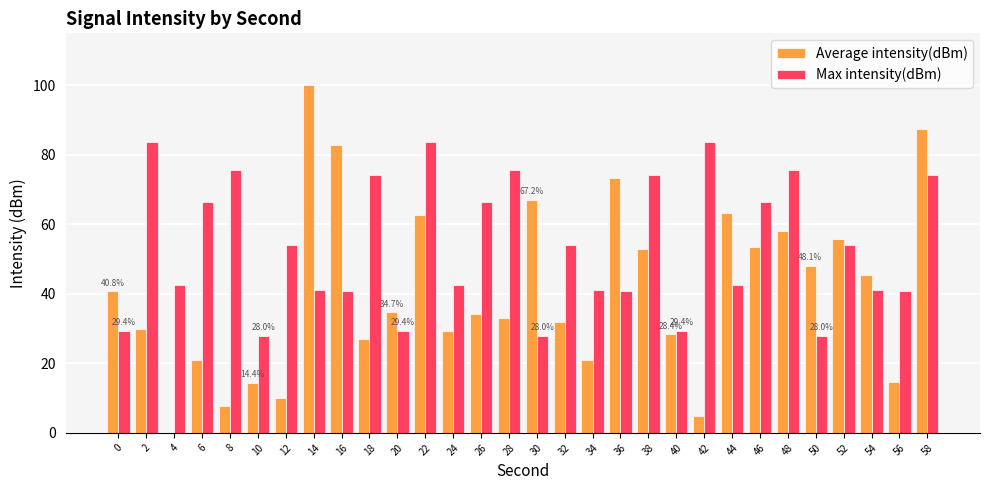

Count the number of data series in this chart.

2